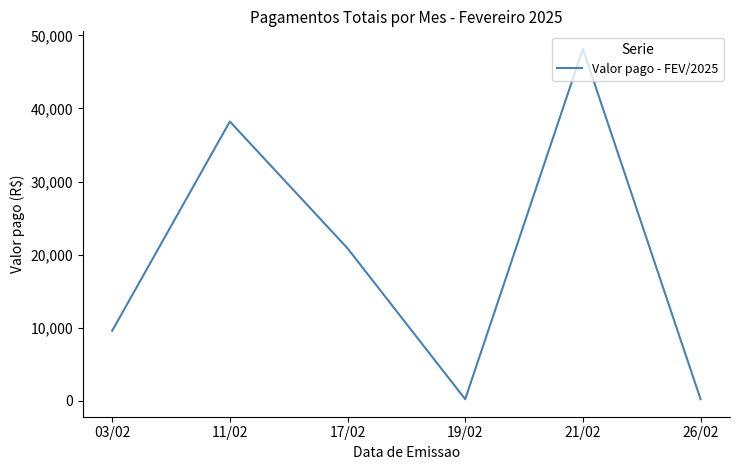

Where is the first local maximum?

11/02